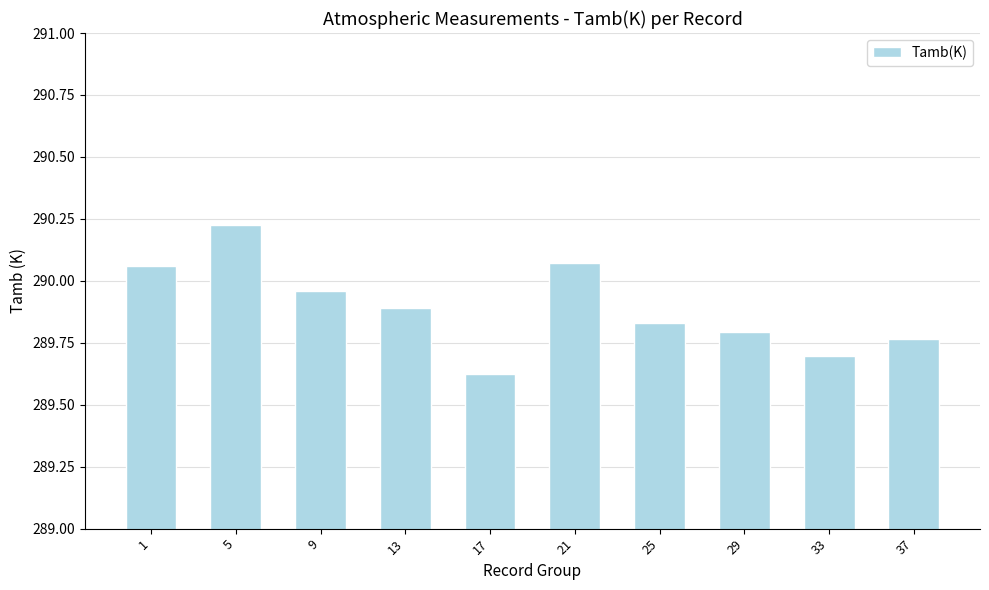

Which category has the lowest value across all series?

17